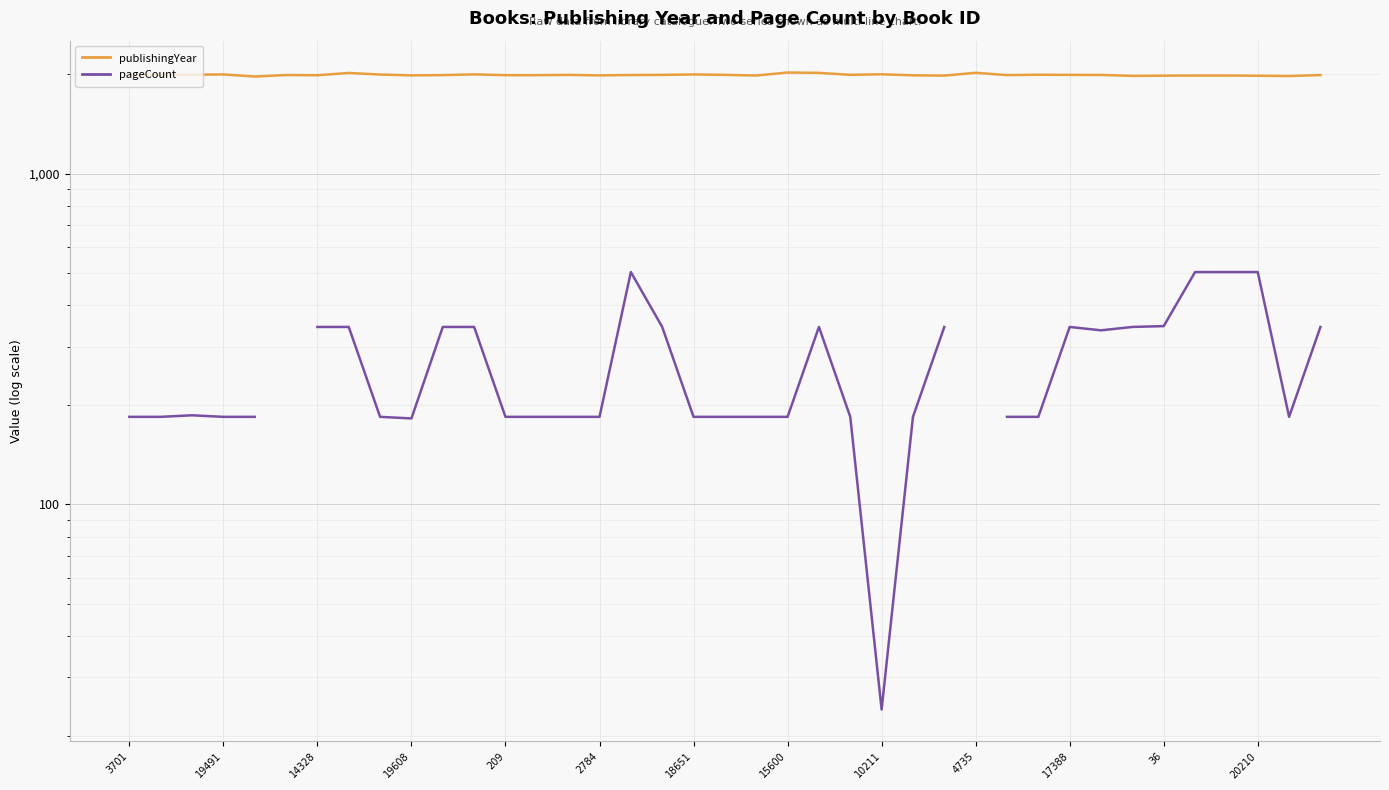

What is the sum of all publishingYear values?

77525.0